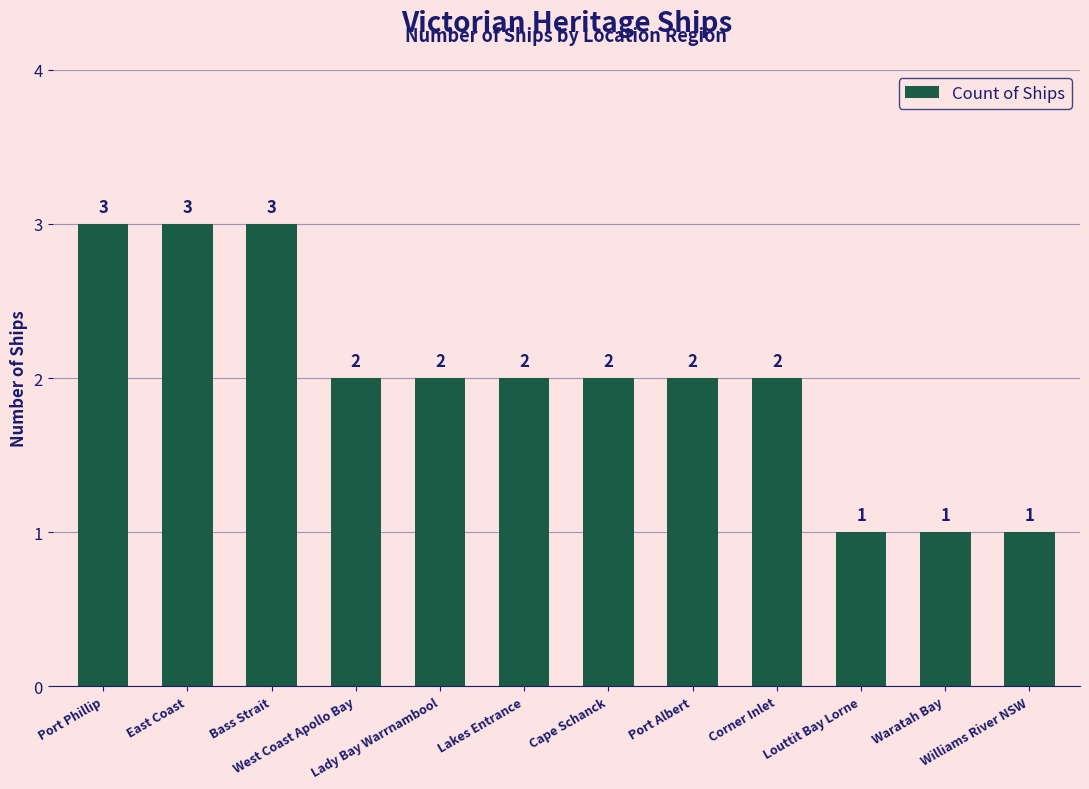

What is the label of the 4th bar from the right?

Corner Inlet